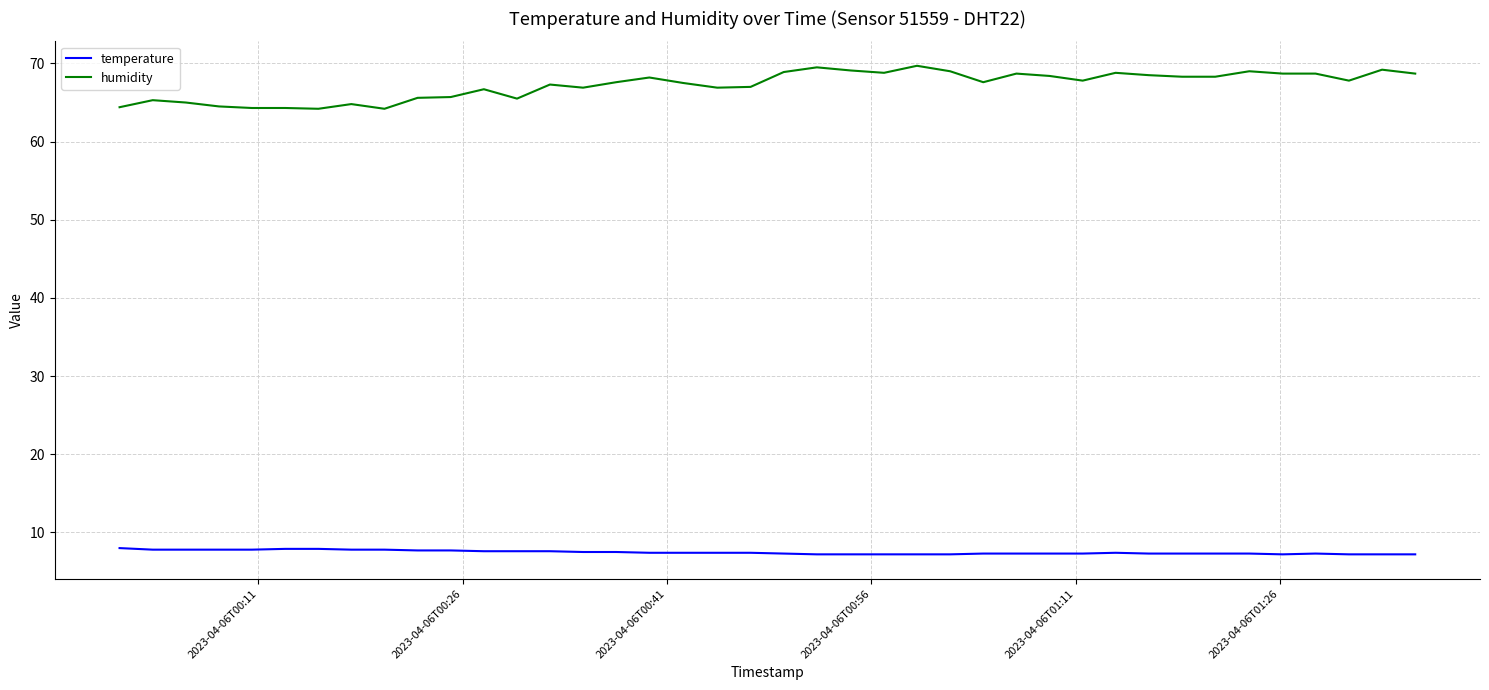

Count the number of data series in this chart.

2